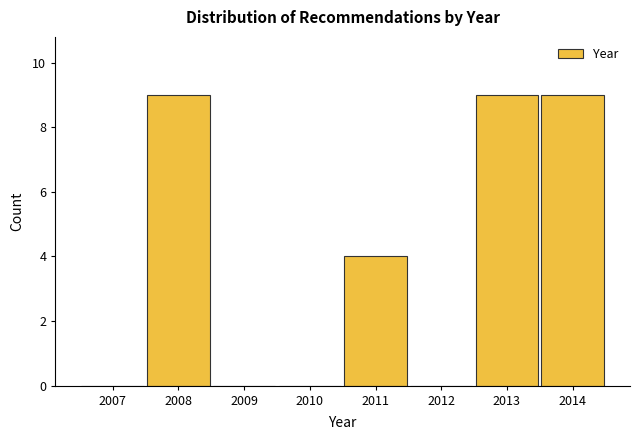

Reading right to left, list all the values displayed in this chart.

2014=9	2013=9	2012=0	2011=4	2010=0	2009=0	2008=9	2007=0